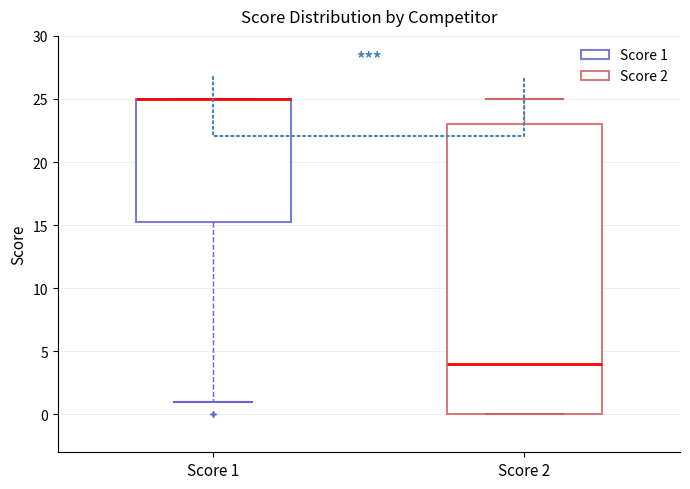

Where does the upper whisker of the box for Score 2 end on the y-axis? The values are not printed on the chart, so give them approximately, as read against the axis.

25.0